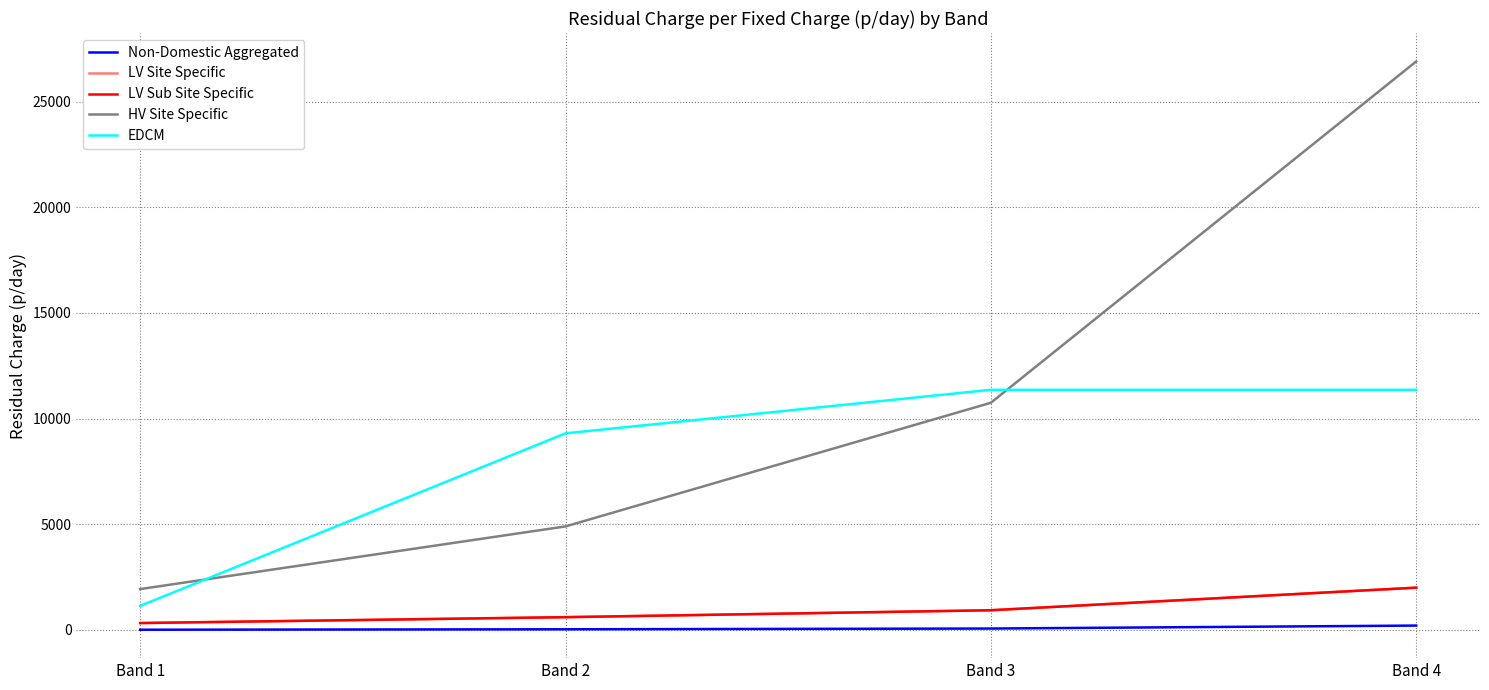

Is this an area chart (filled region under the line)?

No